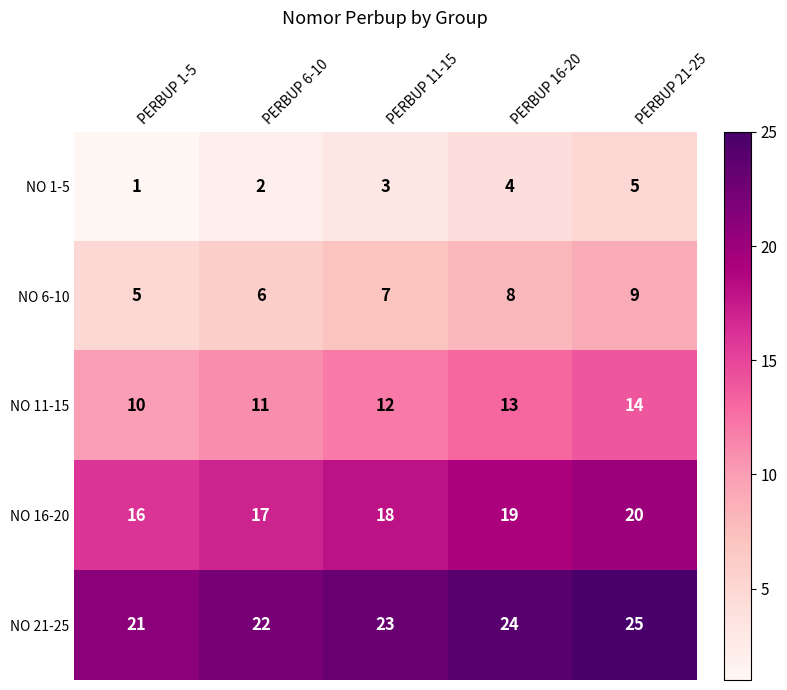

At how many categories does at least one series exceed 4?

5